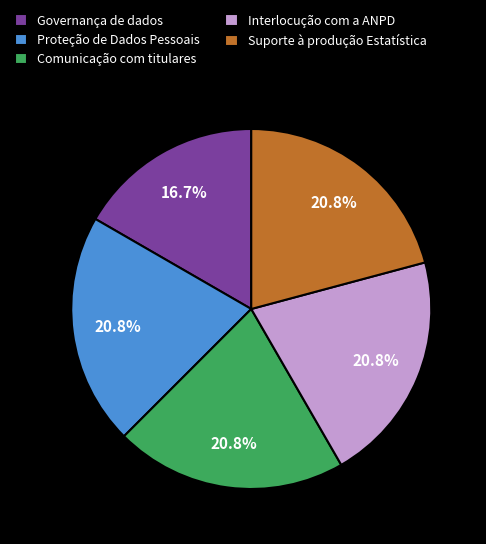

Is there a majority slice in this chart?

No